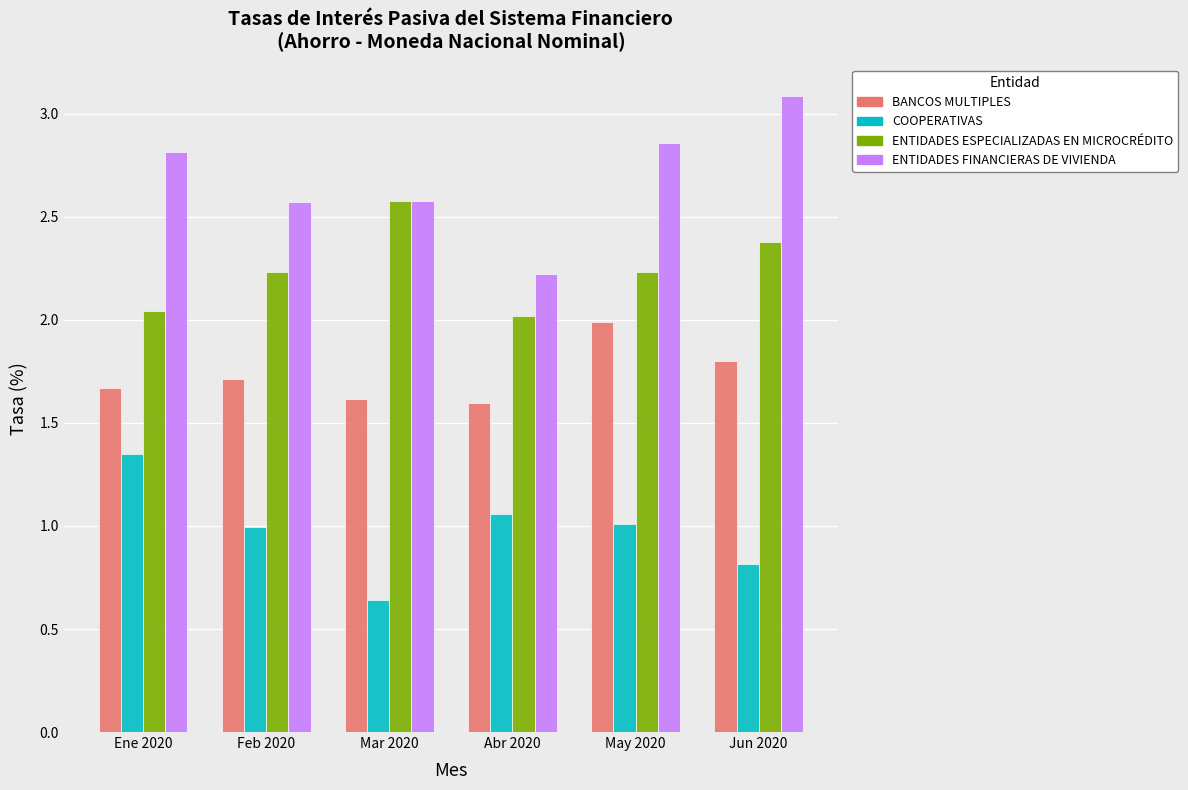

At which label does COOPERATIVAS reach its peak?

Ene 2020